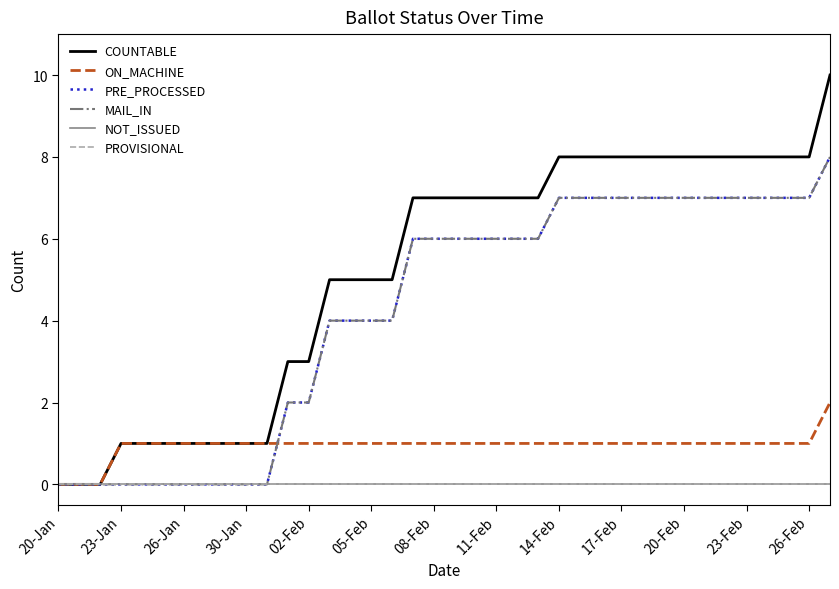

Is this an area chart (filled region under the line)?

No